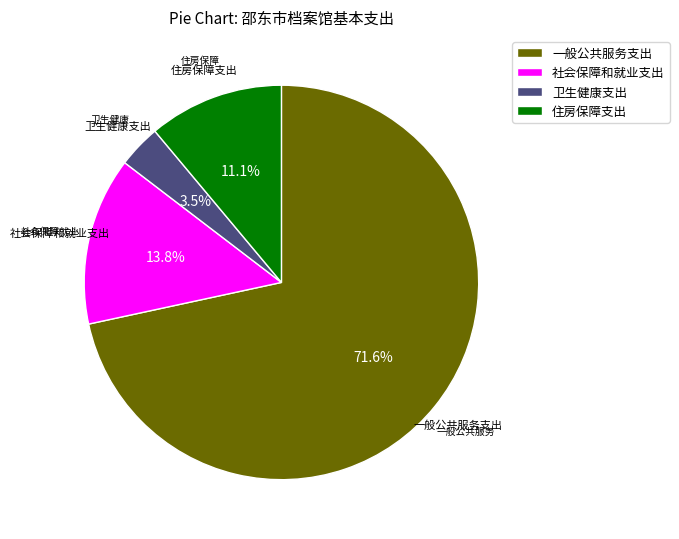

Rank the categories by value from highest to lowest.

一般公共服务支出, 社会保障和就业支出, 住房保障支出, 卫生健康支出